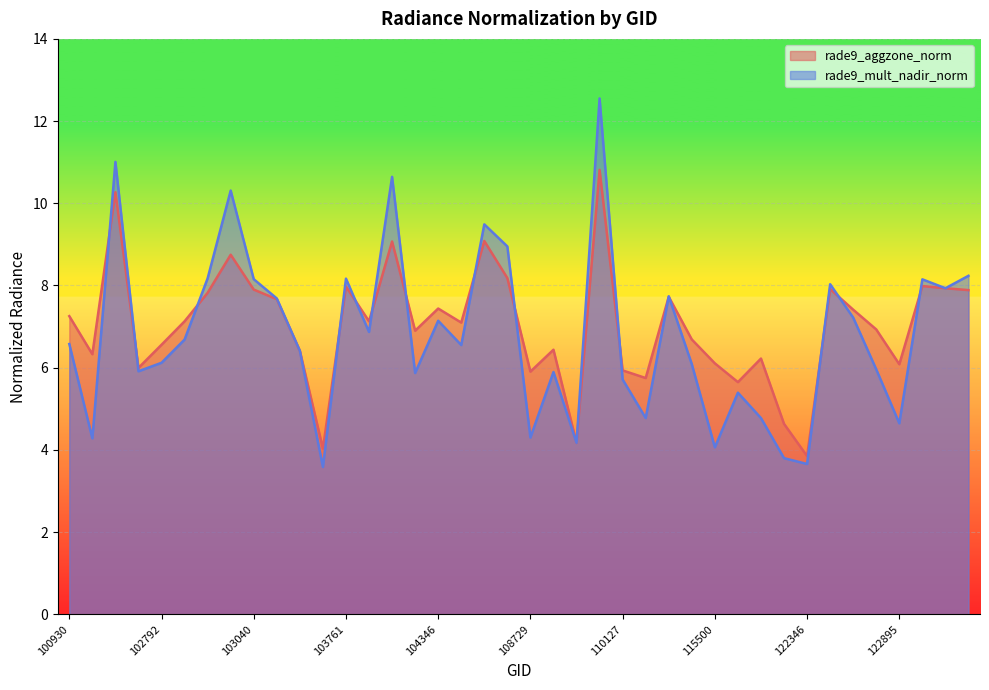

Between which two adjacent categories do rade9_aggzone_norm and rade9_mult_nadir_norm first intersect?

102421 and 102551